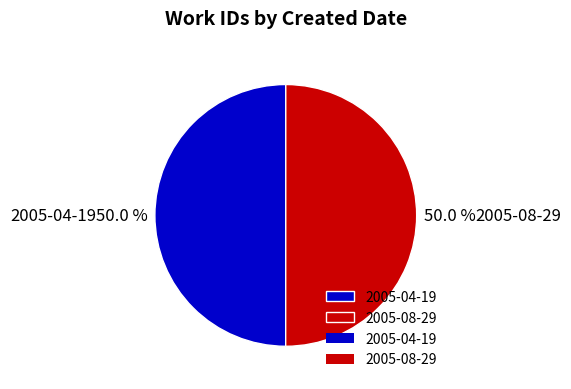

To the nearest percent, what is the combined percentage of 2005-04-19 and 2005-08-29?

100%